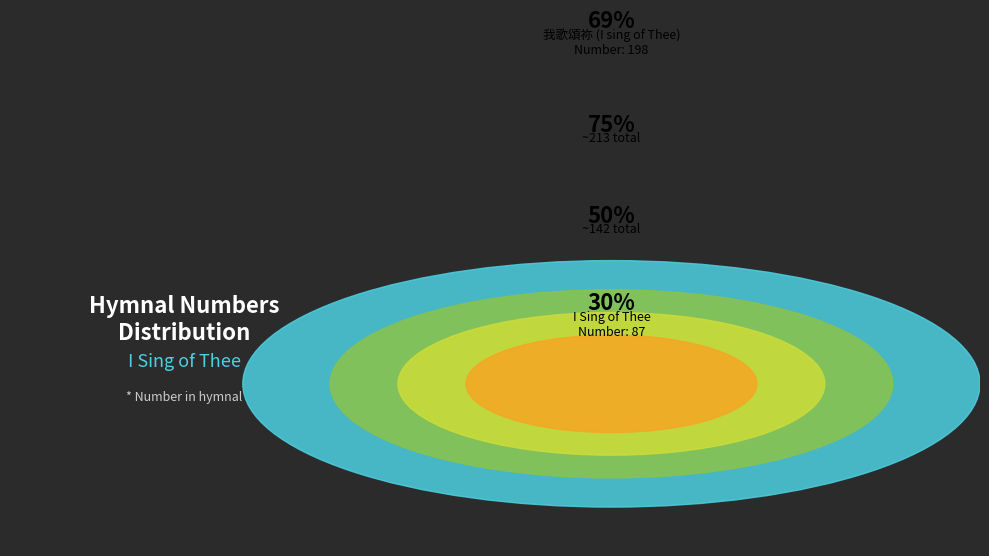

True or false: 我歌頌祢 (I sing of Thee) accounts for 61% of the total.

False